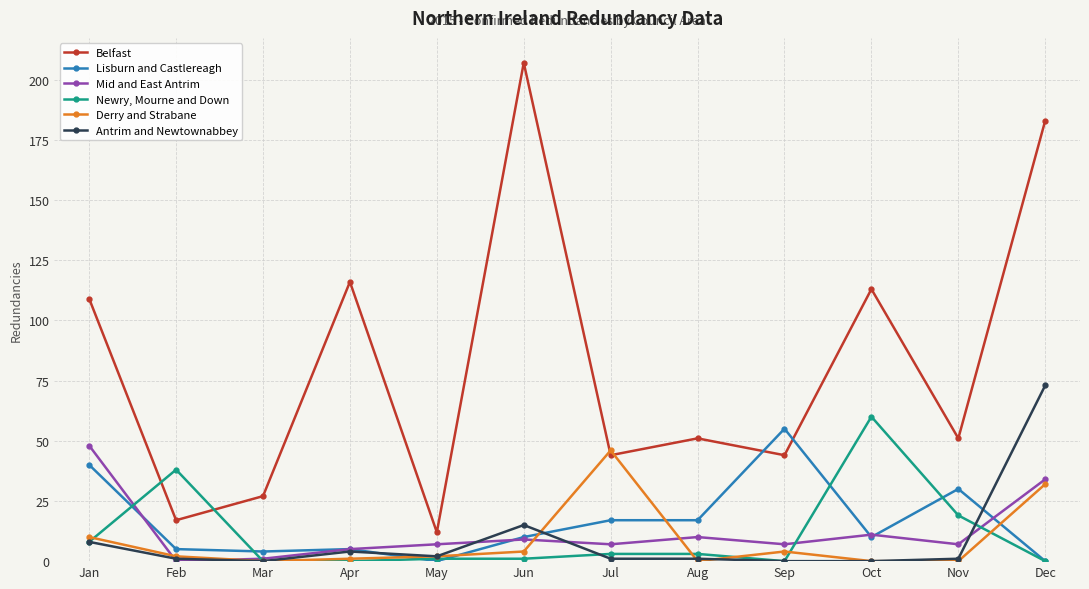

What is the total value across all series at Sep?

110